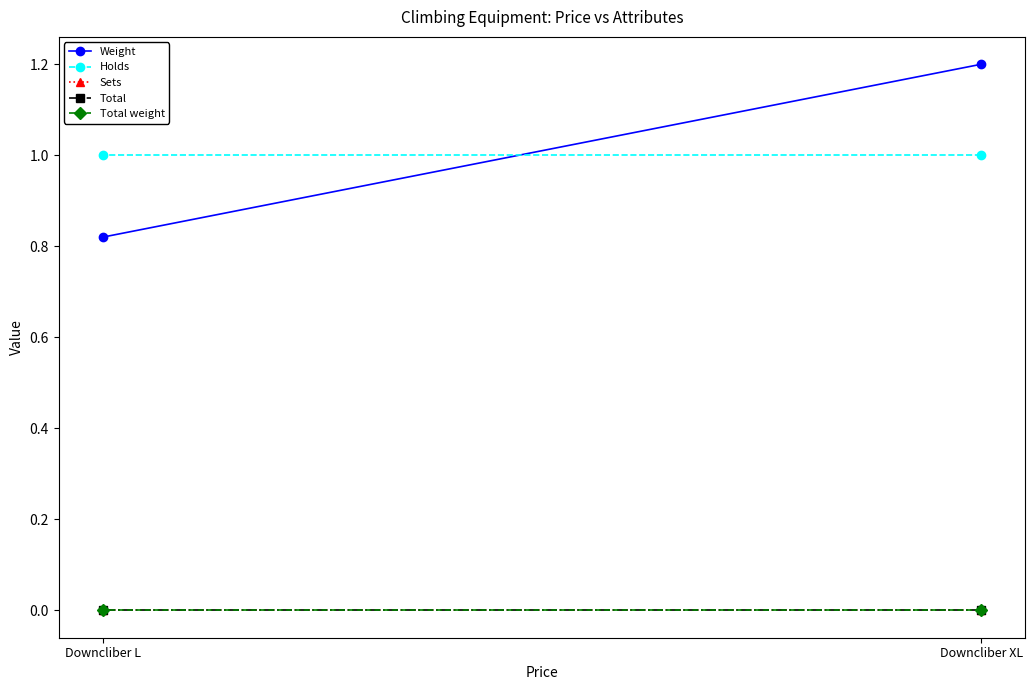

Rank the categories by Total value from highest to lowest.

Downcliber XL, Downcliber L